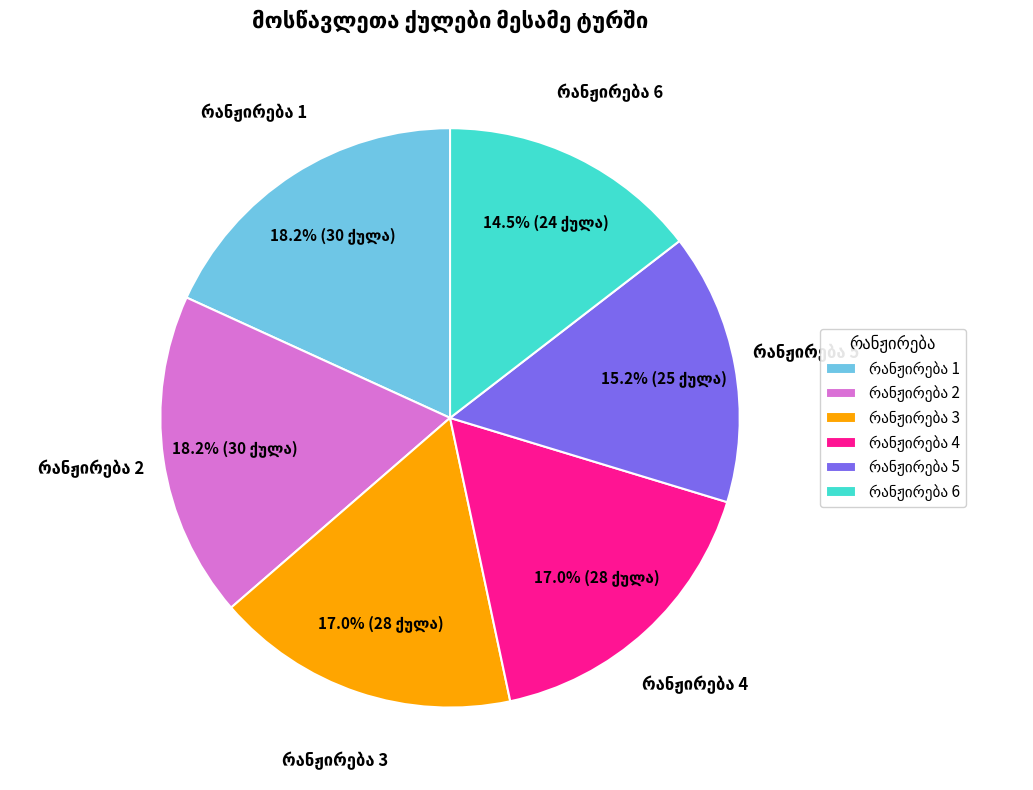

How many segments does this pie chart have?

6